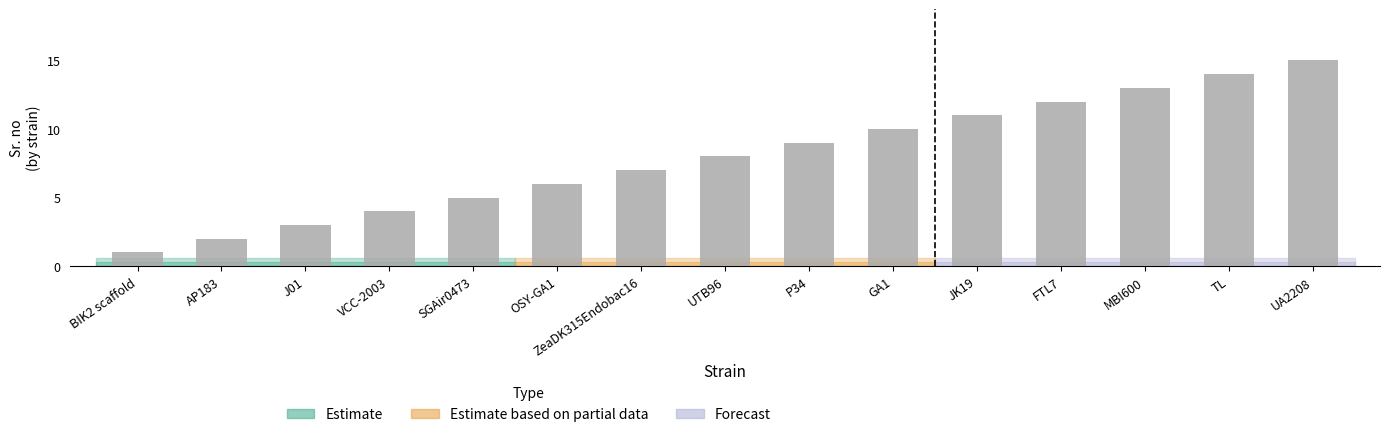

Reading left to right, transcribe all the data shown in this chart.

1	2	3	4	5	6	7	8	9	10	11	12	13	14	15